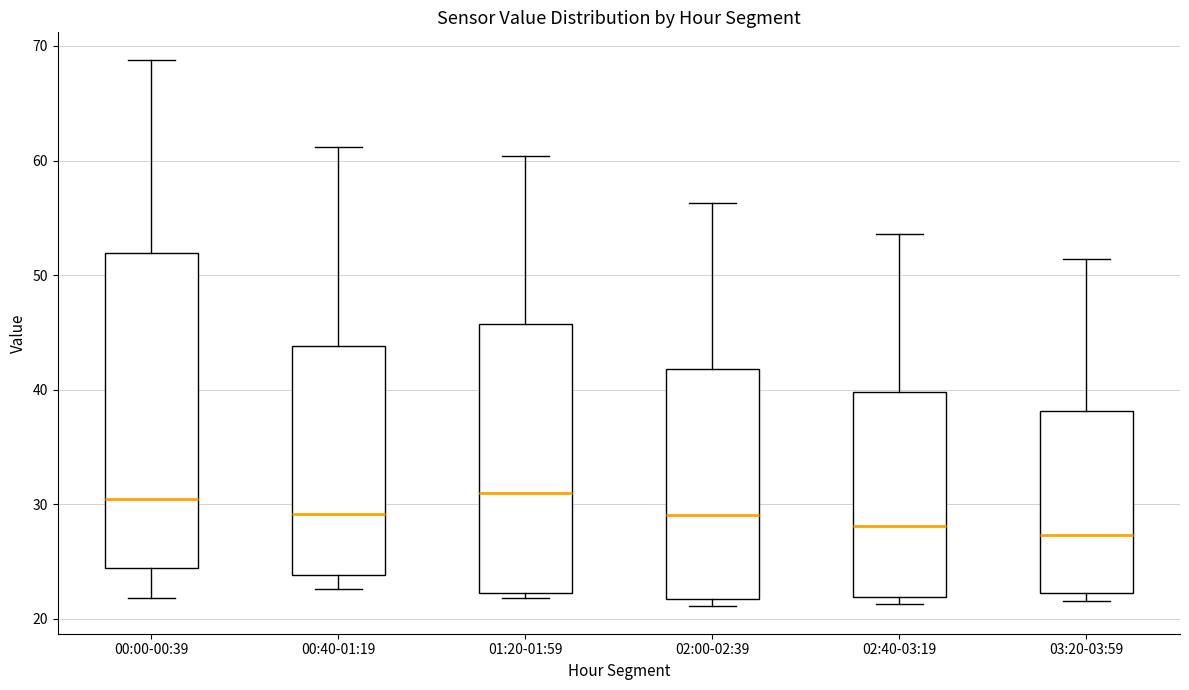

Which box is the tallest, from its lower edge to its upper edge?

00:00-00:39